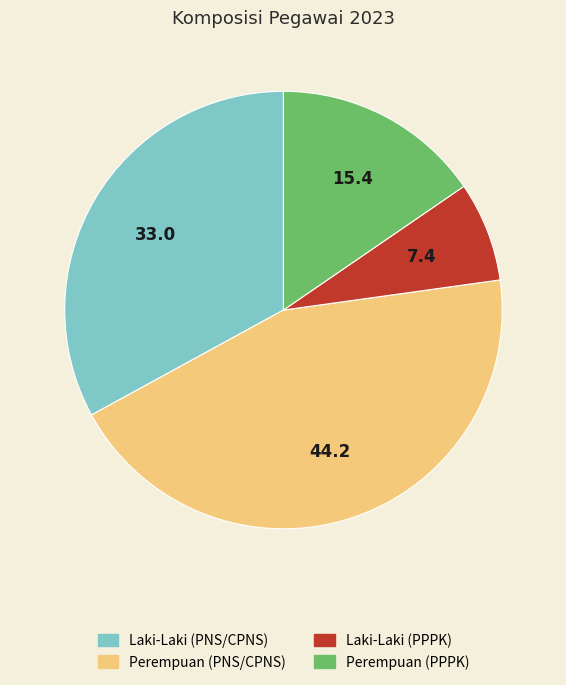

Approximately how many times larger is the value at Laki-Laki (PPPK) compared to Perempuan (PNS/CPNS)?

0.2